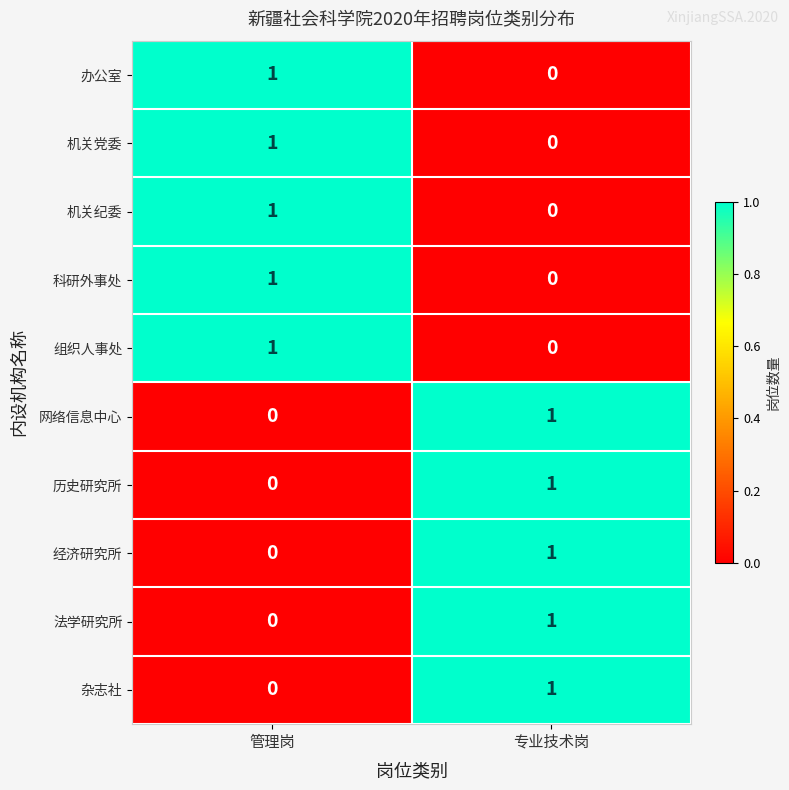

What is the total value across all series at 专业技术岗?

5